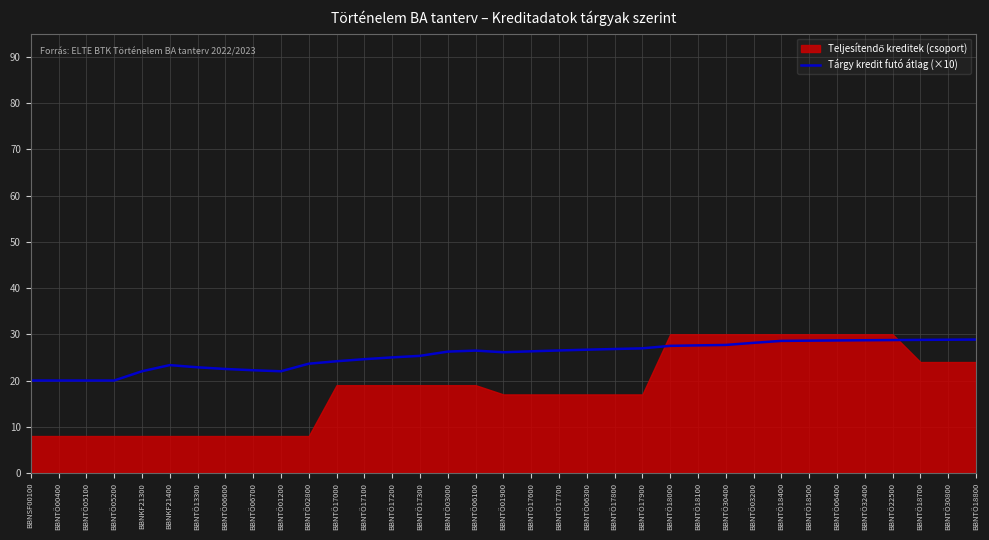

The value of Tárgy kredit futó átlag (×10) at BBNTÖ32400 is 28.7. True or false?

True